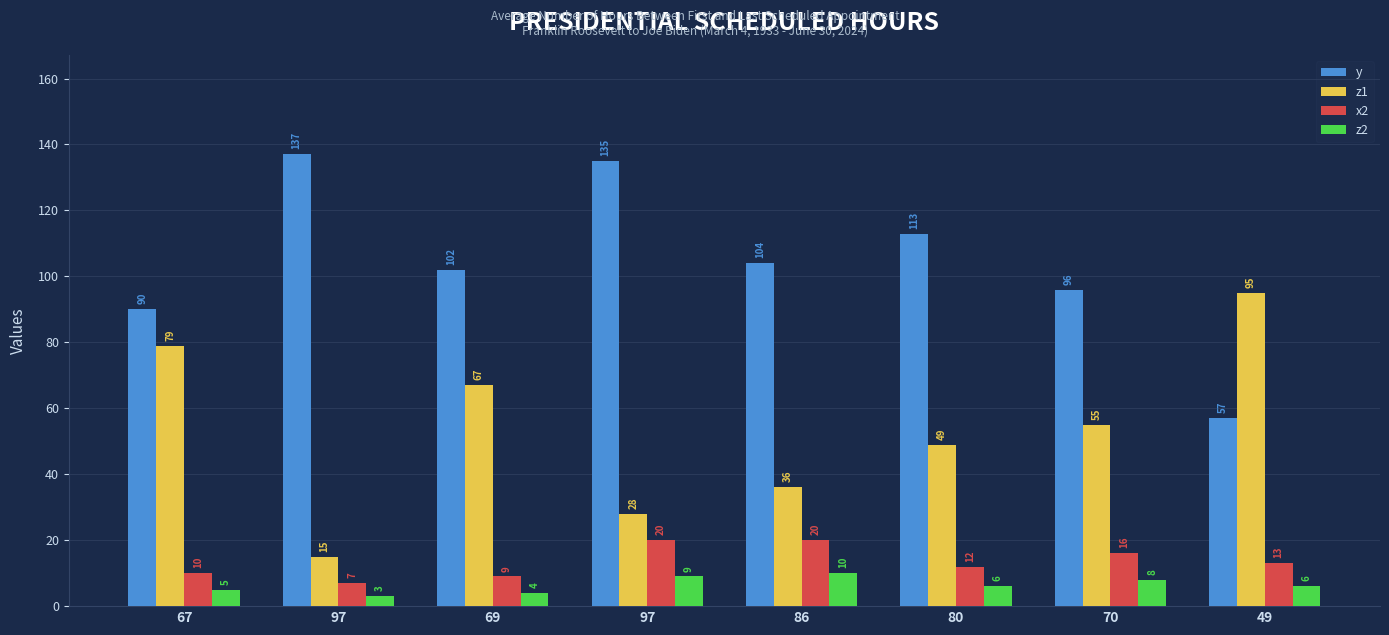

True or false: y has a value of 67 at 86.

False